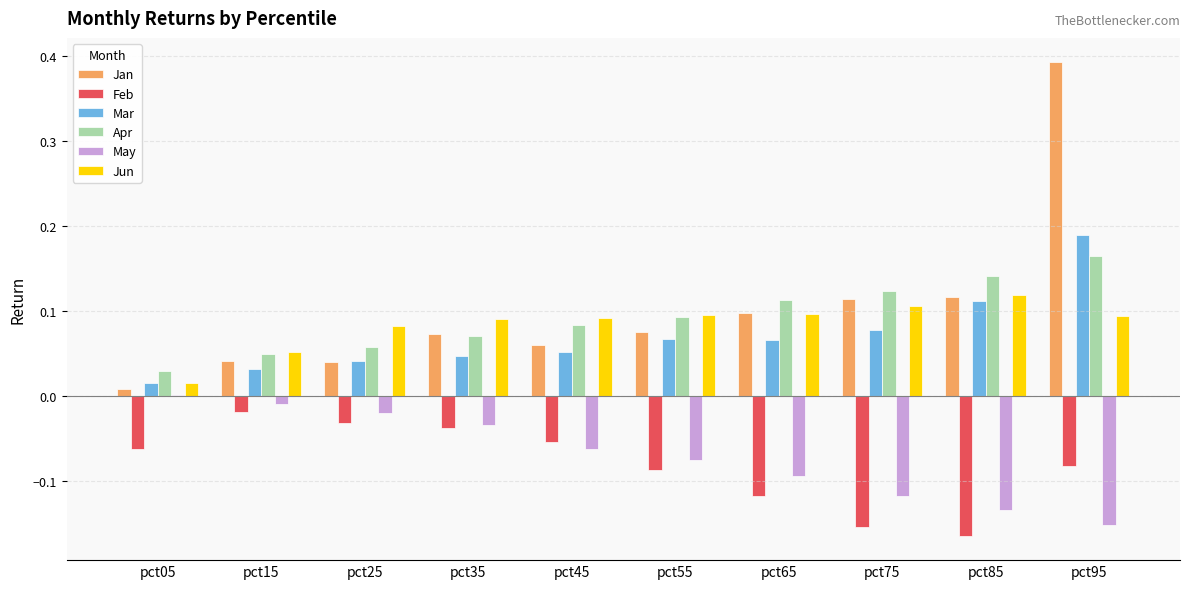

How many groups of bars are there?

10